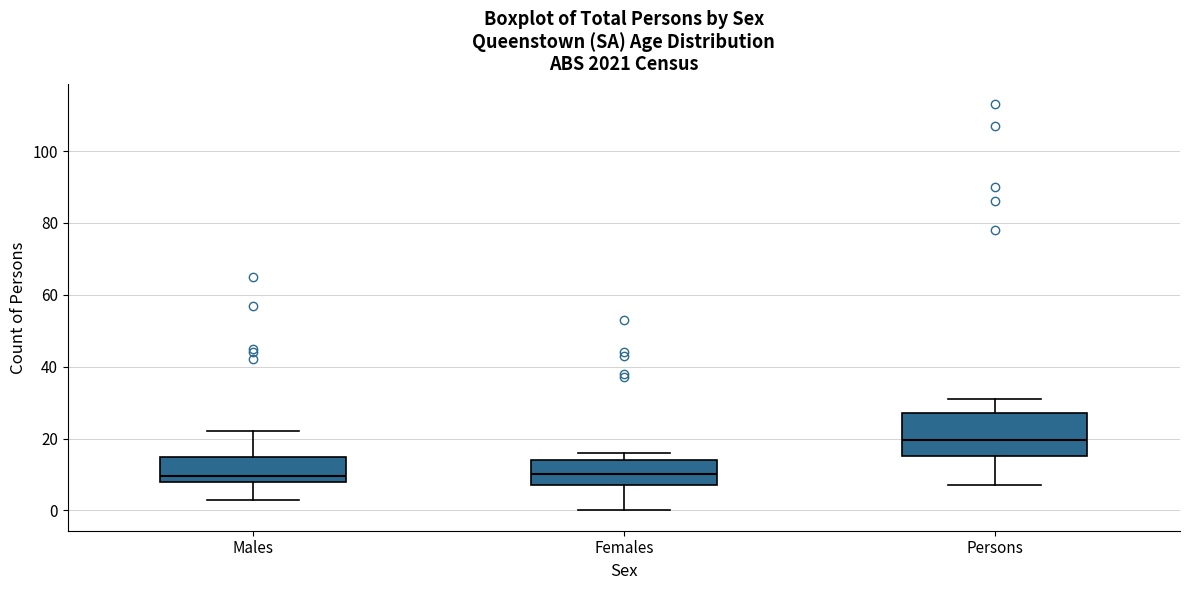

Reading left to right, transcribe this box plot: for each box, give where its median line is, the range the box spans, and where its two whiskers end, as read against the y-axis. The values are not printed on the chart, so give them approximately, as read against the axis.

Males: median 10, box 8 to 16, whiskers 4 to 22
Females: median 10, box 8 to 14, whiskers 0 to 16
Persons: median 20, box 16 to 28, whiskers 8 to 32